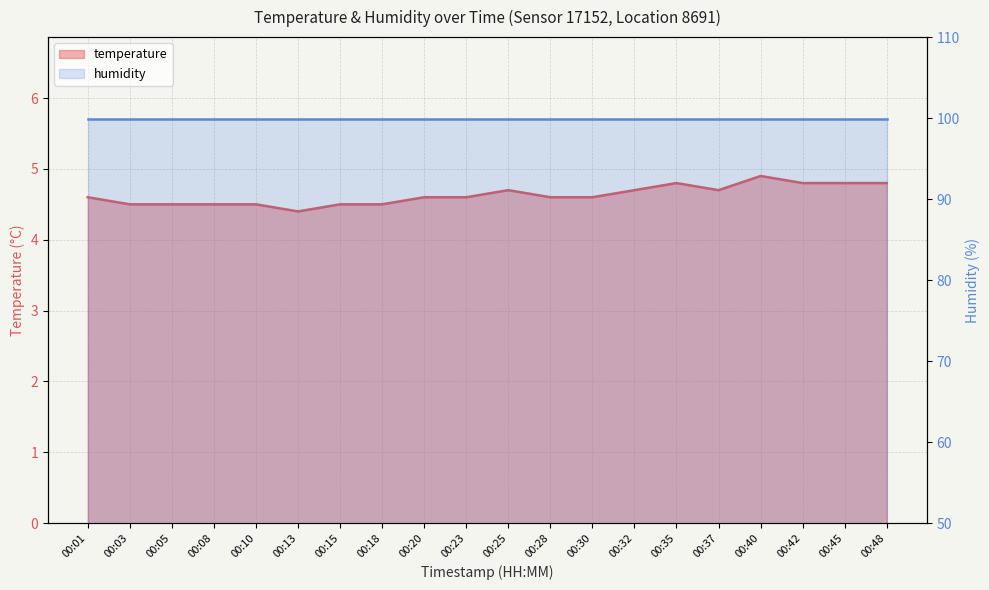

Approximately how many times larger is the value at 00:23 compared to 00:40?

0.9